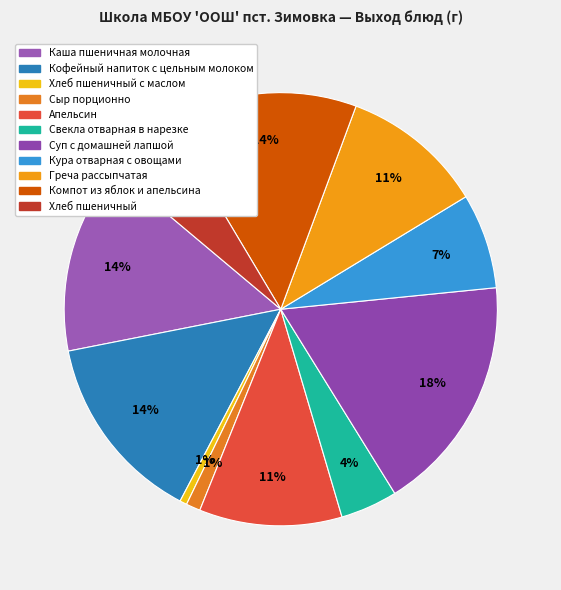

How many segments does this pie chart have?

11